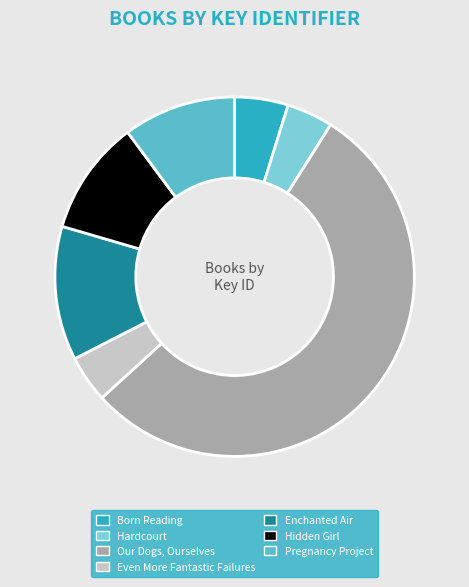

Is it true that Born Reading is 19% of the pie?

False